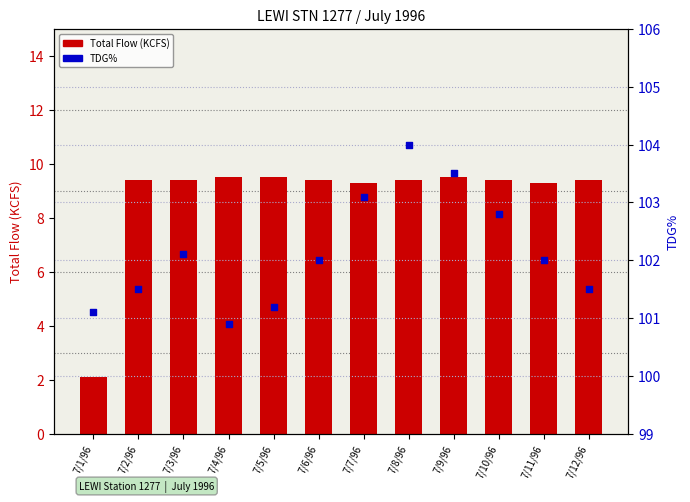

What are all the series names shown in the legend?

Total Flow (KCFS), TDG%